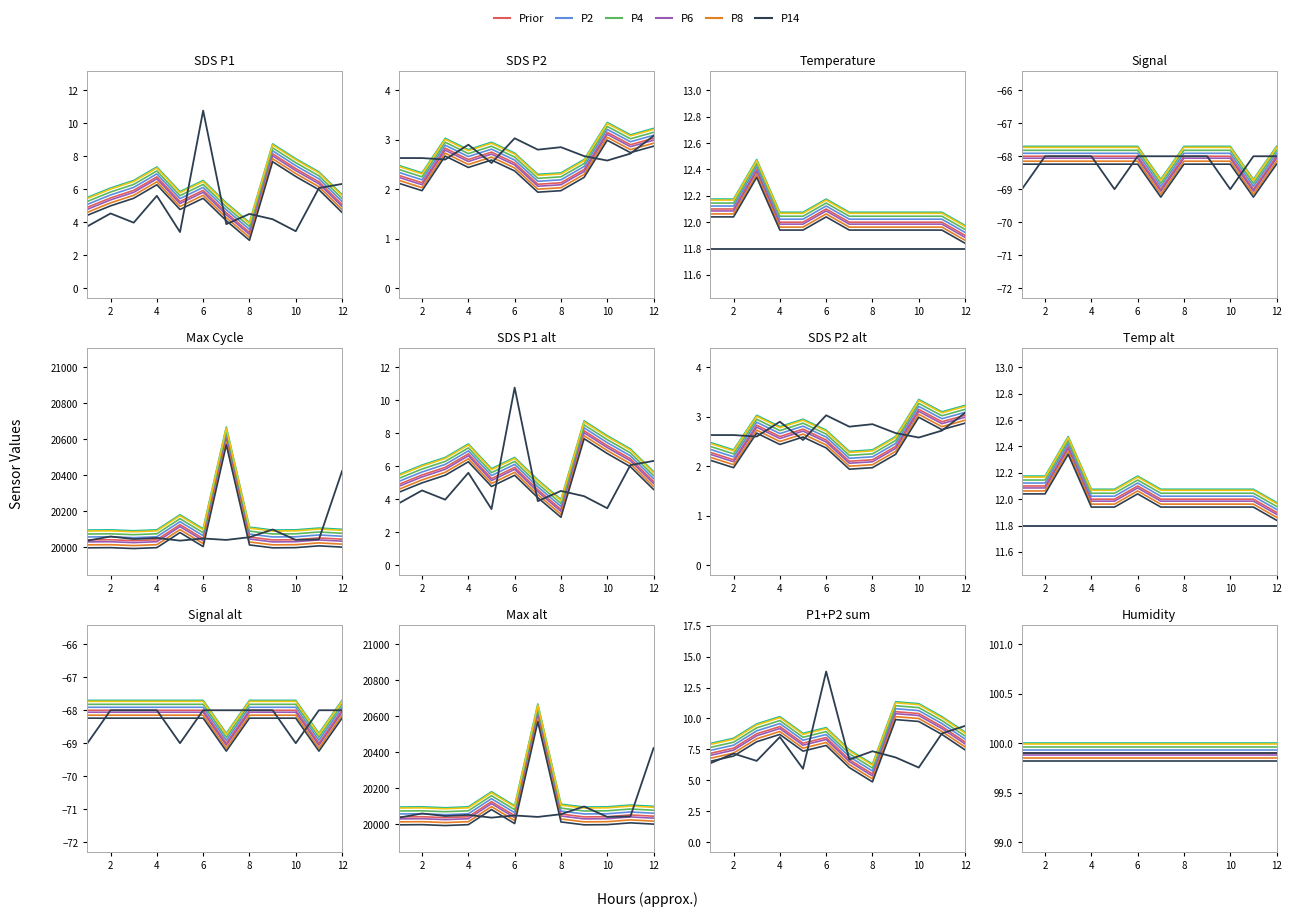

True or false: Signal has more than 2 points higher than both neighbors.

False